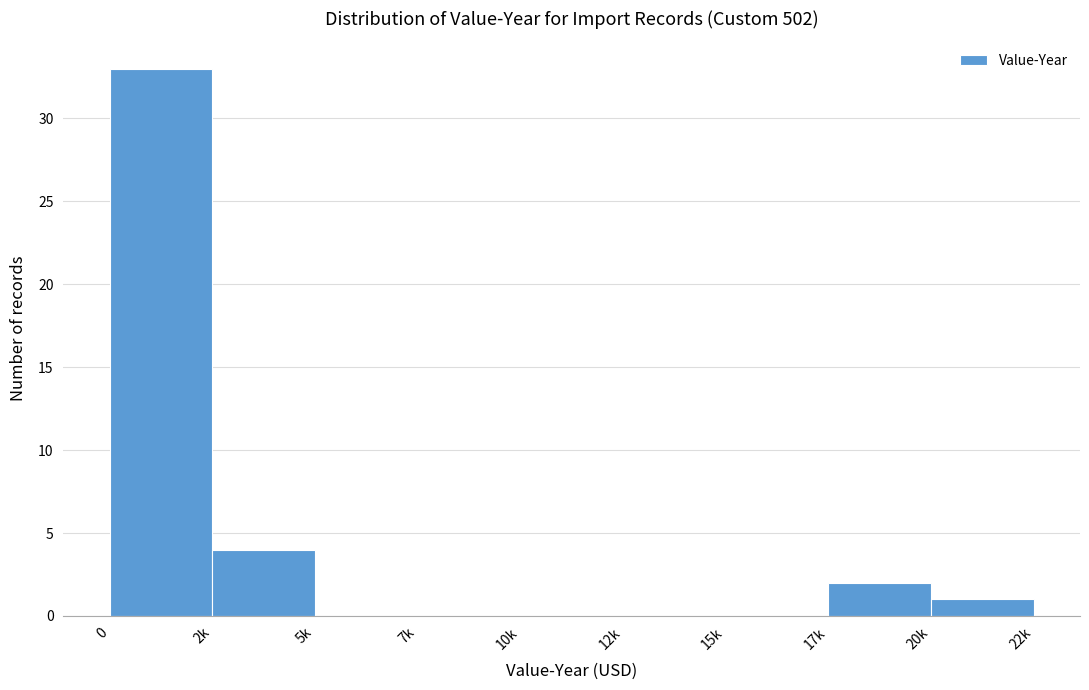

Reading left to right, list all the values displayed in this chart.

0=33	2k=4	5k=0	7k=0	10k=0	12k=0	15k=0	17k=2	20k=1